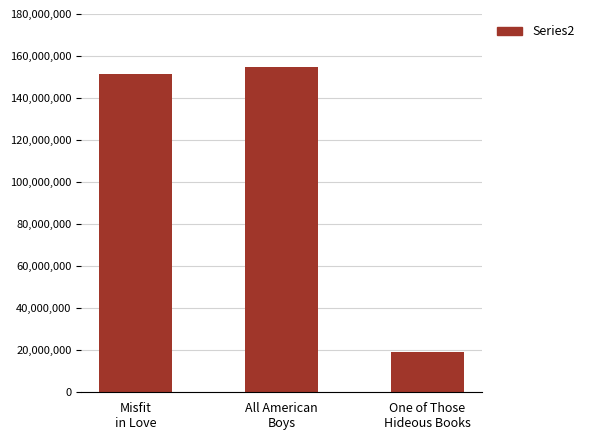

Rank the categories by value from highest to lowest.

All American
Boys, Misfit
in Love, One of Those
Hideous Books